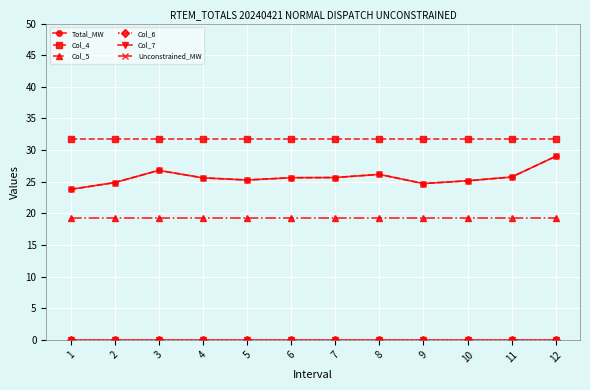

True or false: Col_6 has more than 2 points higher than both neighbors.

False